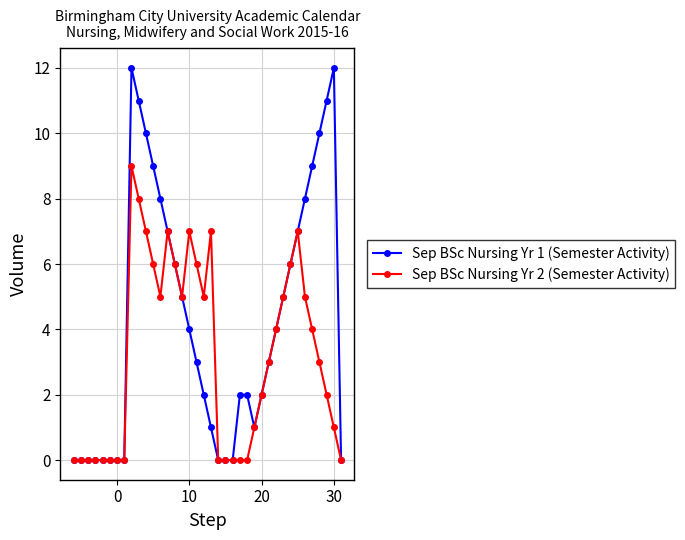

What is the sum of all Sep BSc Nursing Yr 2 (Semester Activity) values?

121